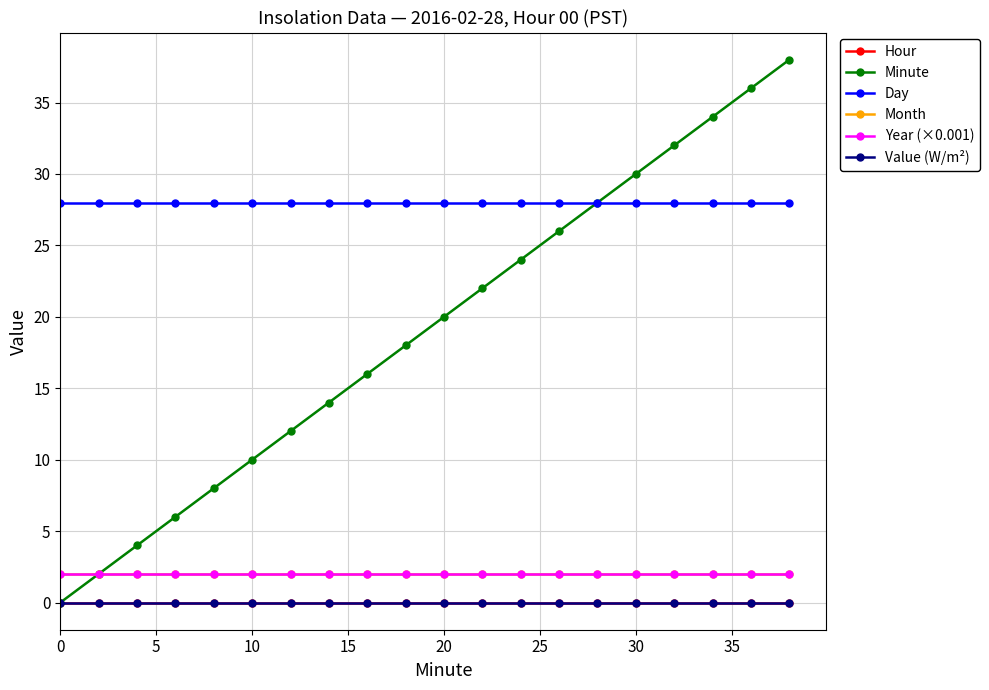

Does the chart have visible grid lines?

Yes